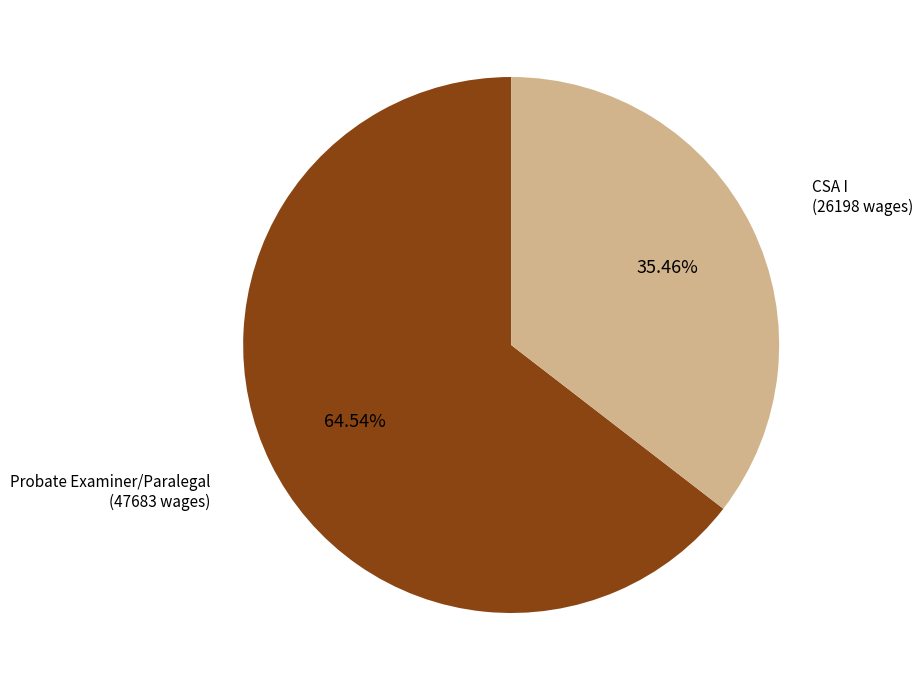

Is there any slice that represents more than half of the pie?

Yes